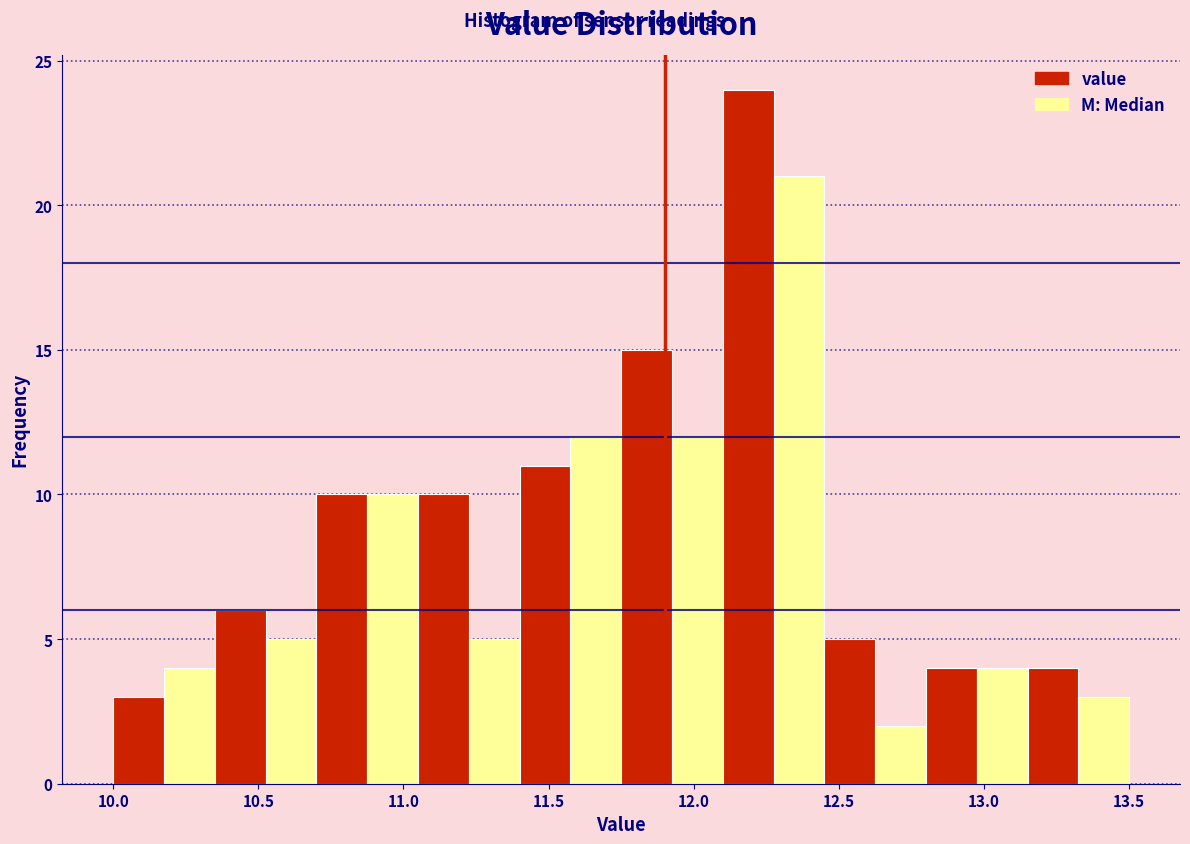

Around what value on the x-axis is the tallest bar? Give the approximate position of its centre, as read against the axis.

12.20